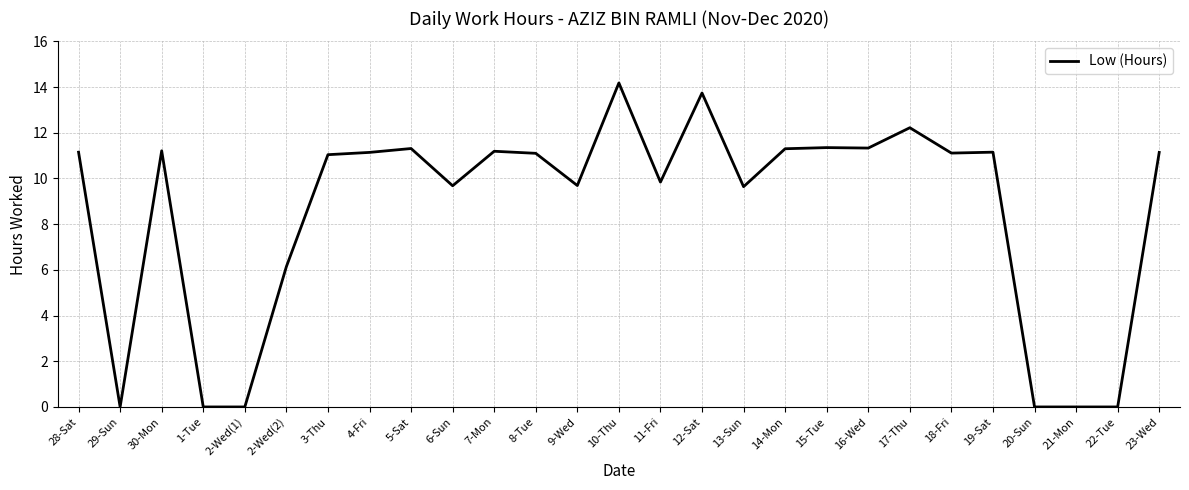

How many distinct data groups are displayed?

1